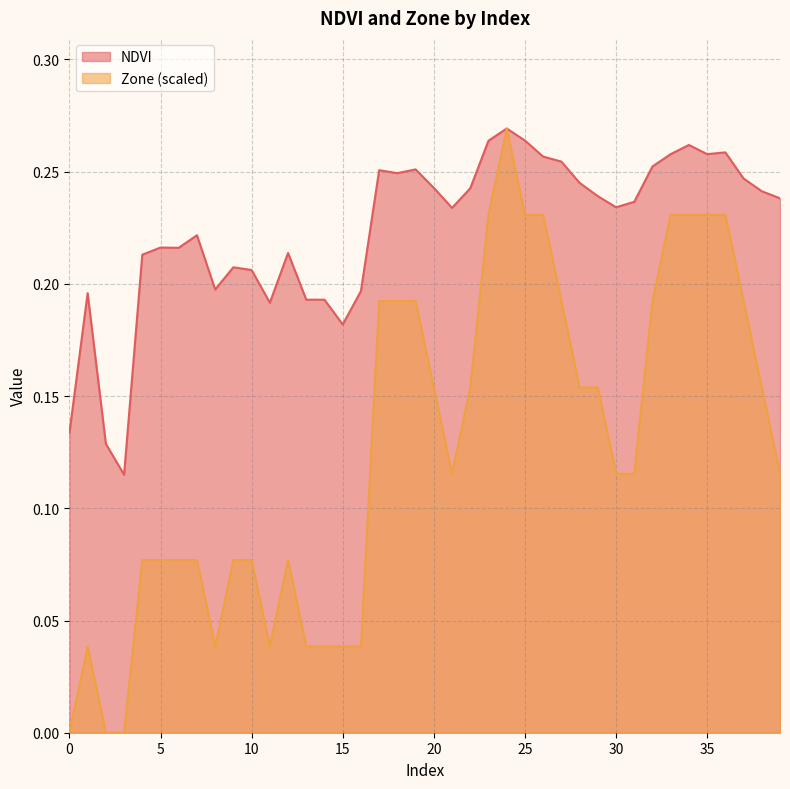

In NDVI, how many points are higher than both neighbors (excluding endpoints)?

11